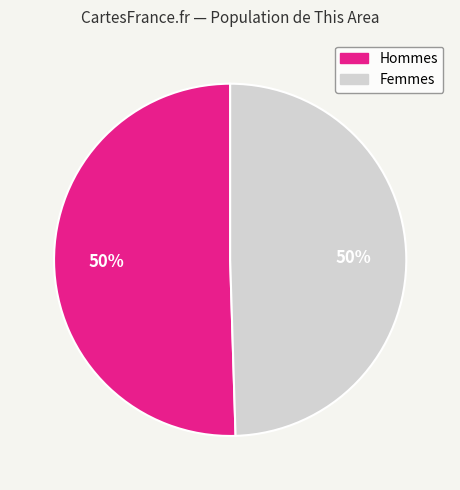

How many segments does this pie chart have?

2